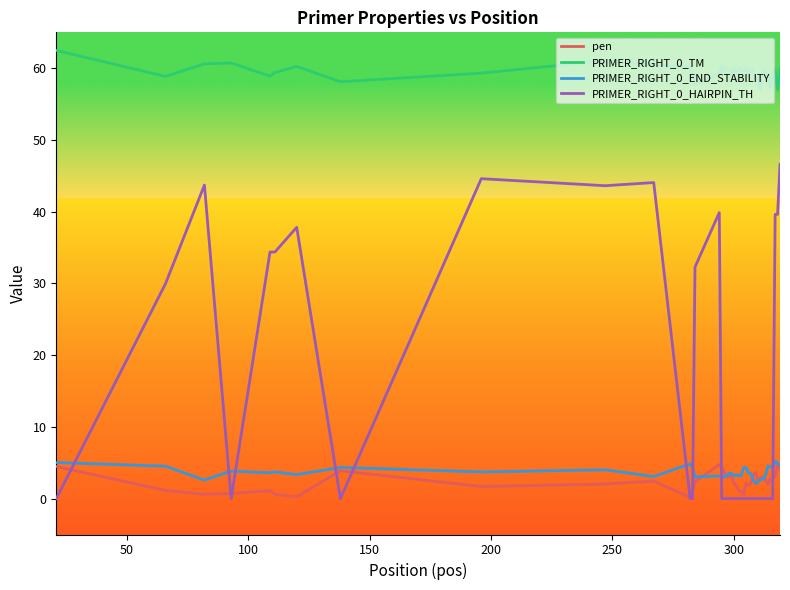

Is this an area chart (filled region under the line)?

No